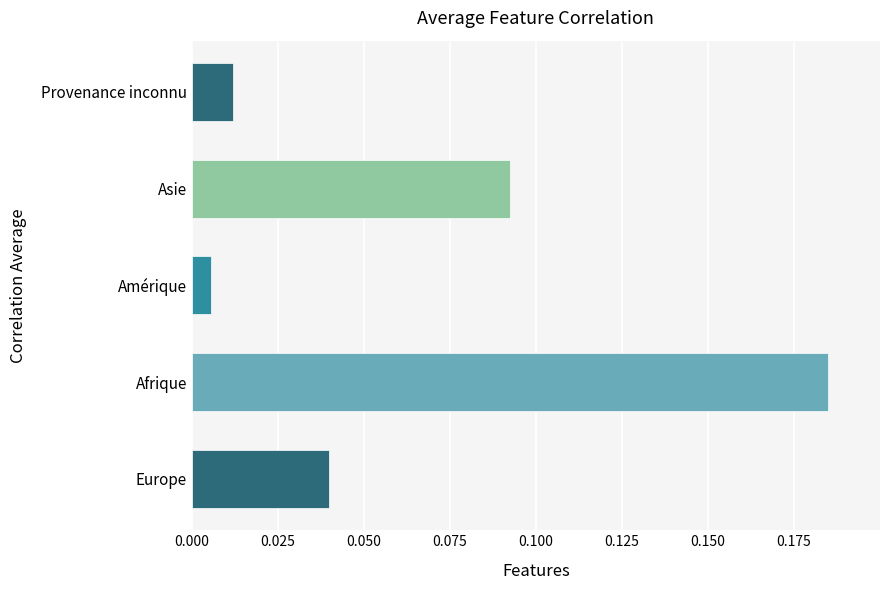

Which label corresponds to the largest value in the chart?

Afrique